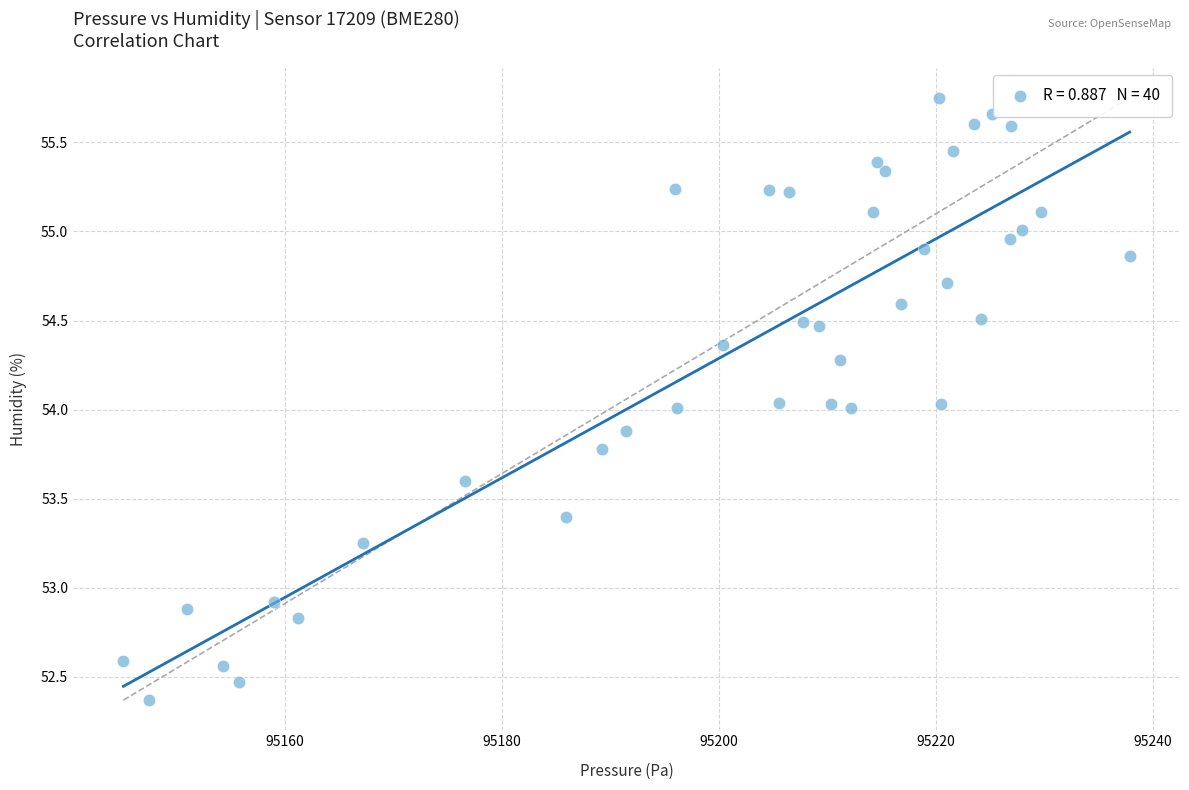

What is the range of Y values (max minus min)?

3.4